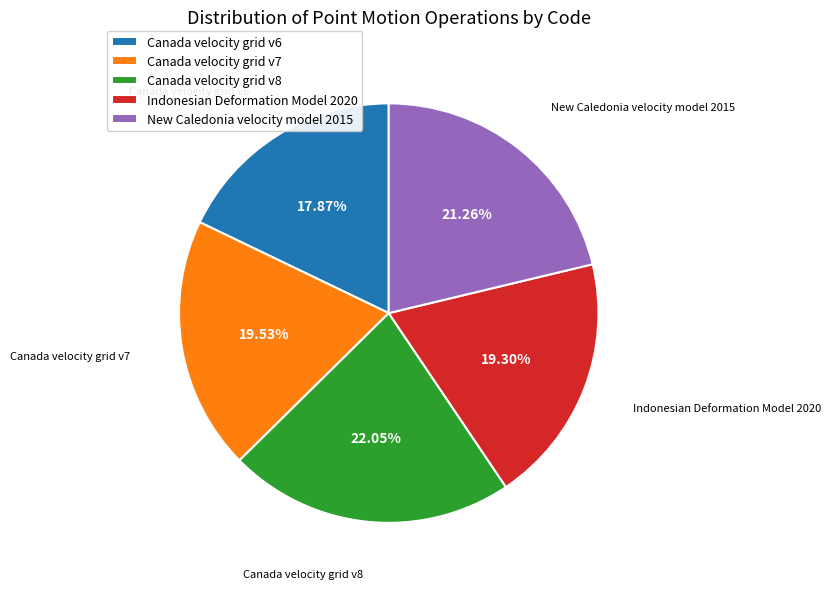

To the nearest percent, what is the combined percentage of Indonesian Deformation Model 2020 and Canada velocity grid v7?

39%